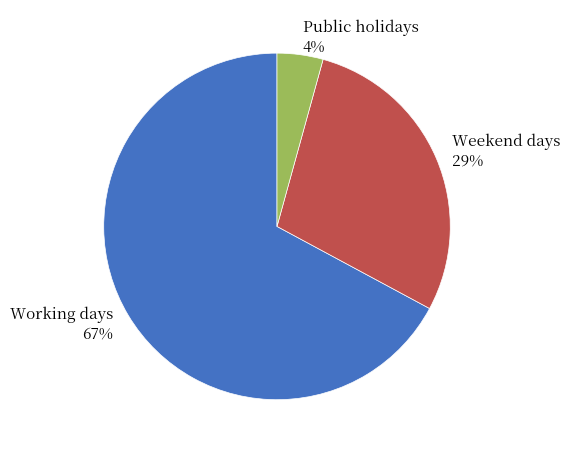

Which has a higher value, Public holidays or Working days?

Working days